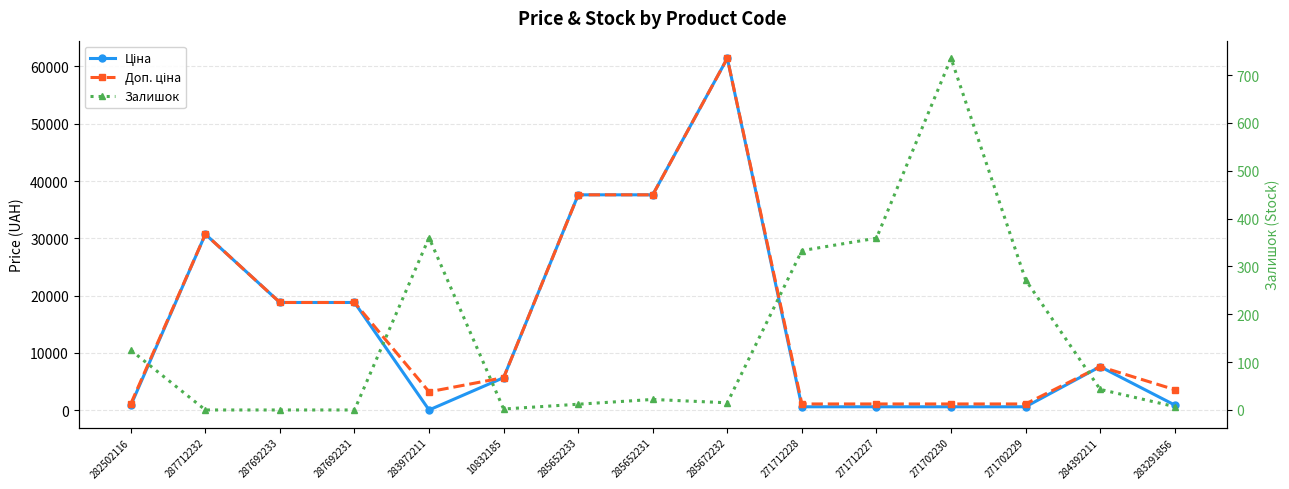

What are all the series names shown in the legend?

Ціна, Доп. ціна, Залишок